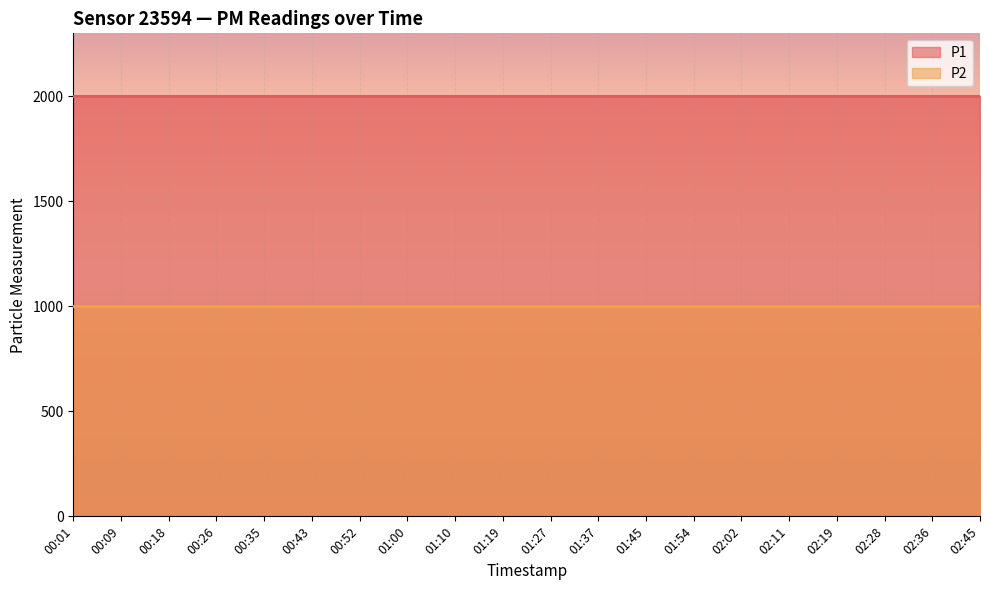

What position from the left is 01:19?

10